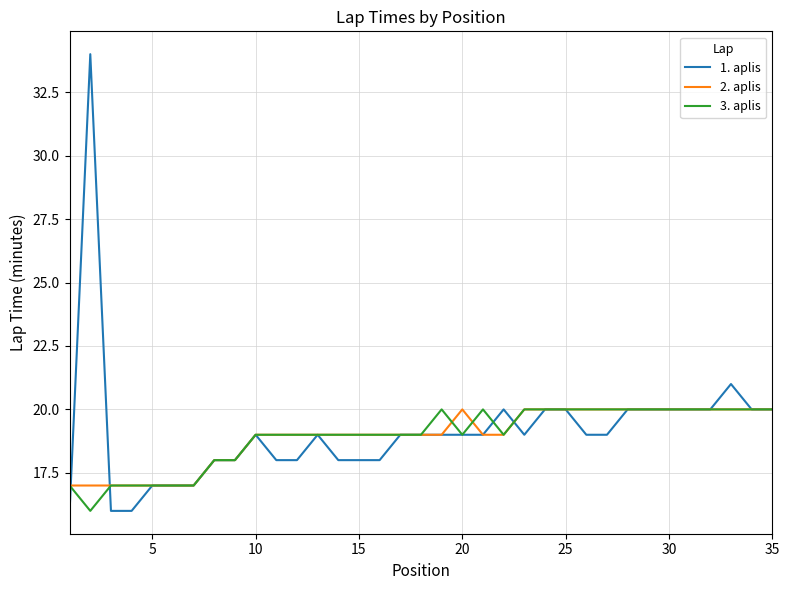

What is the smallest value displayed?

16